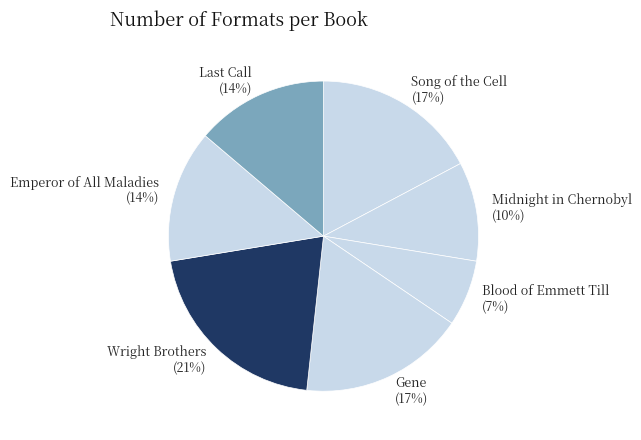

Approximately how many times larger is the value at Gene compared to Song of the Cell?

1.0